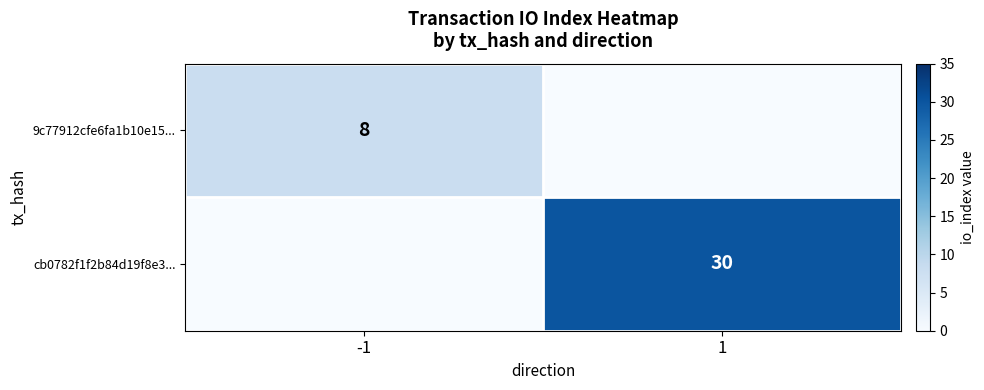

The 9c77912cfe6fa1b10e15... series shows 8 at -1. True or false?

True